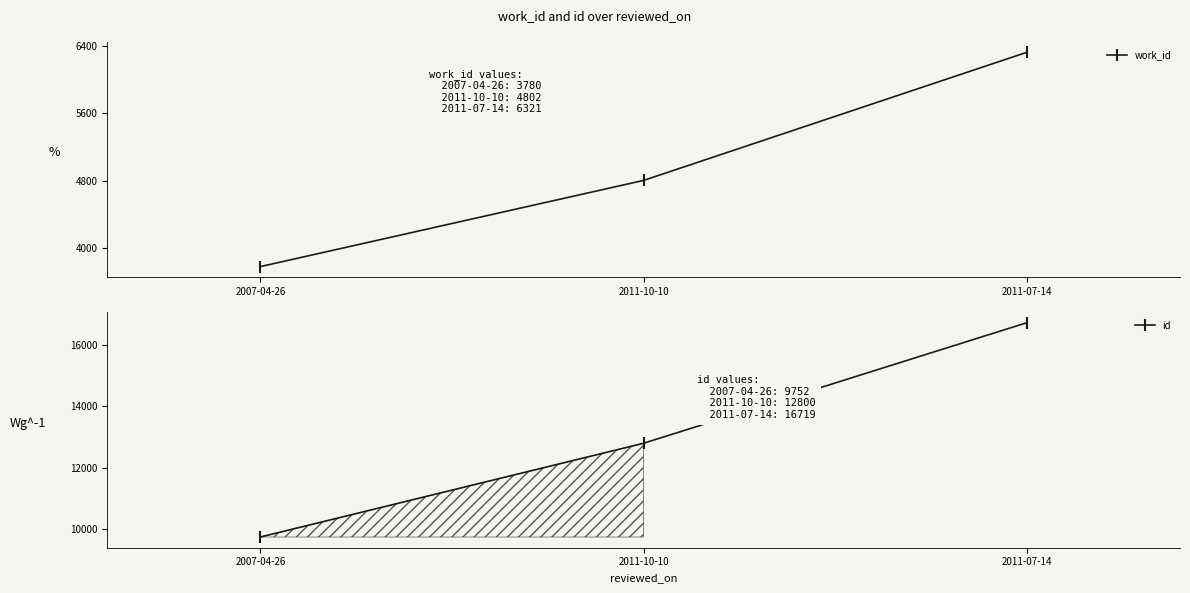

How many id values are between 9752 and 16719?

3